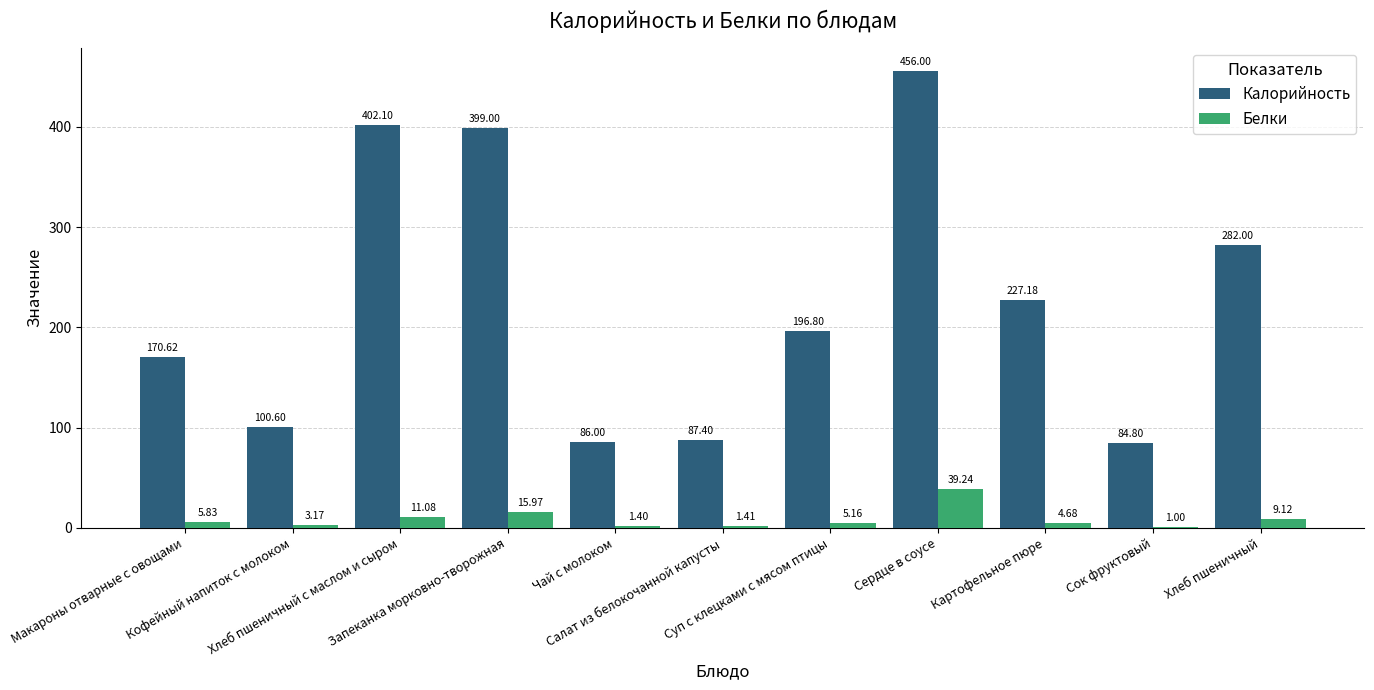

Which series has the largest total across all categories?

Калорийность